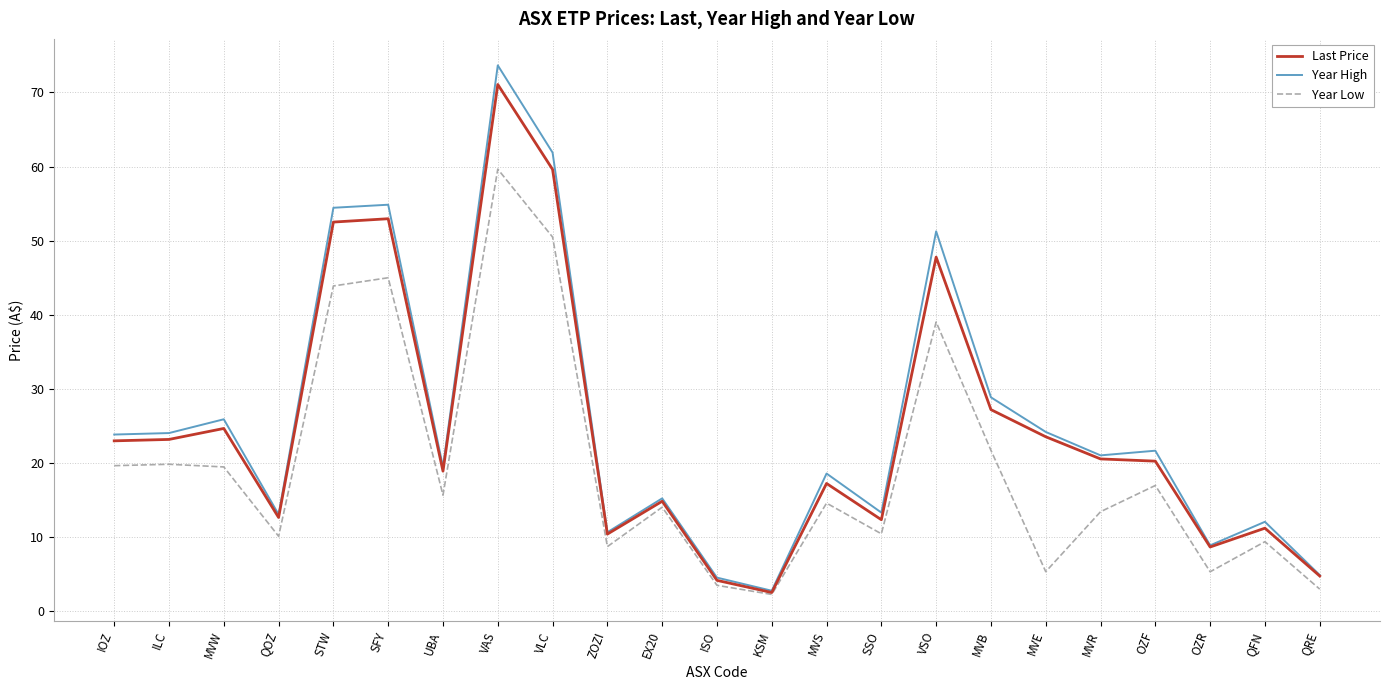

True or false: Year Low has more than 1 points higher than both neighbors.

True